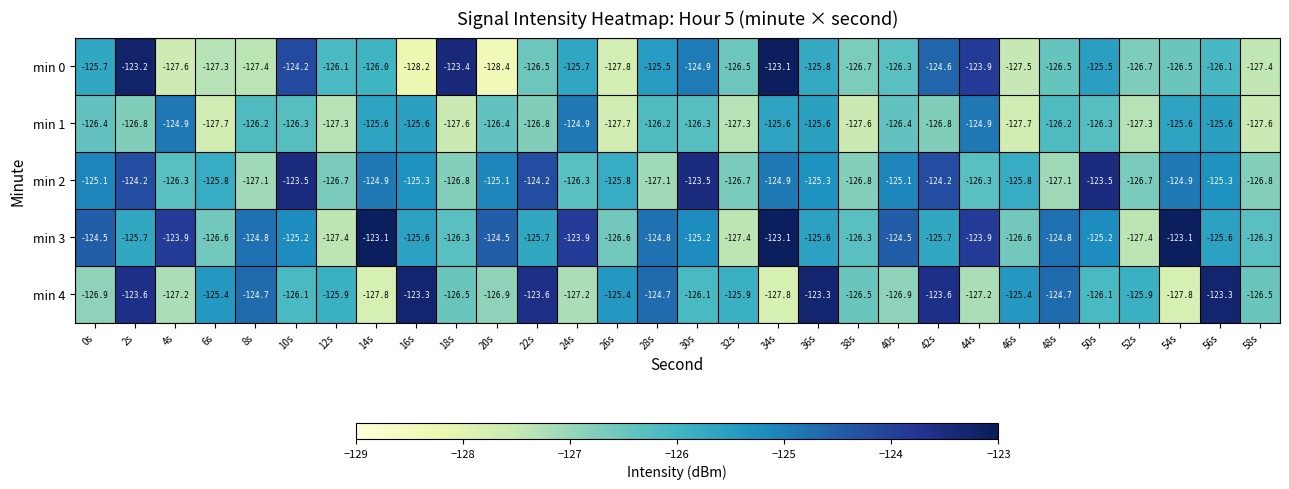

At which category does the chart reach its minimum across all series?

20s